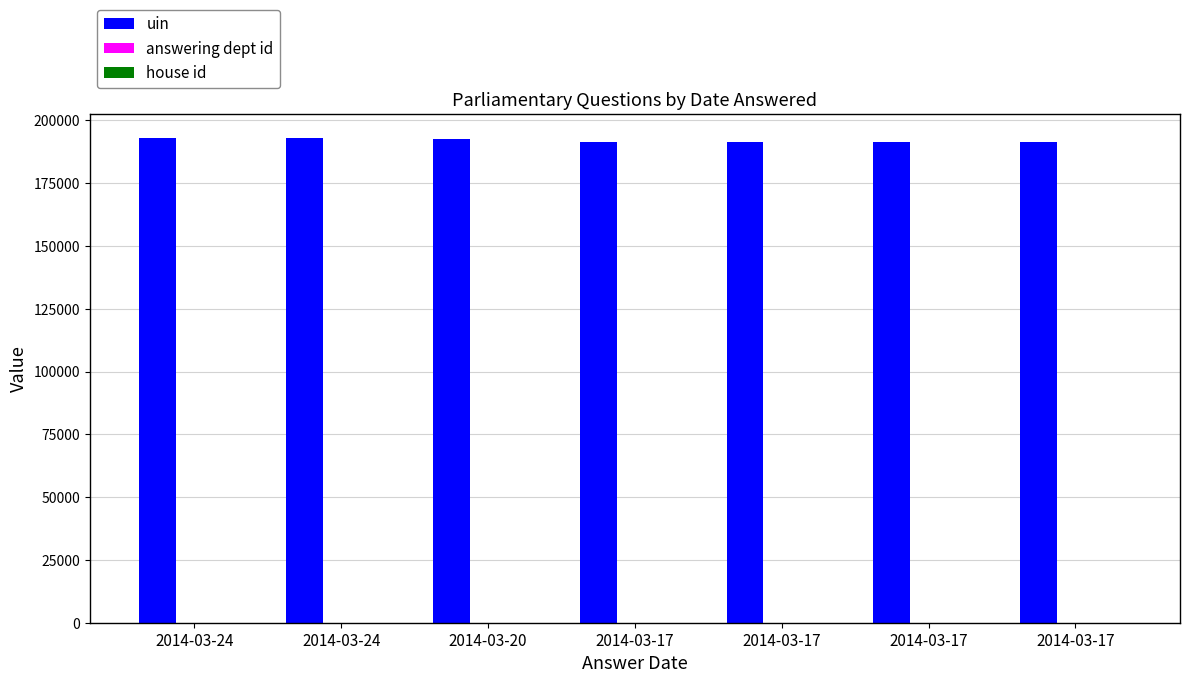

What is the difference between the highest and lowest values at 2014-03-17?

191577